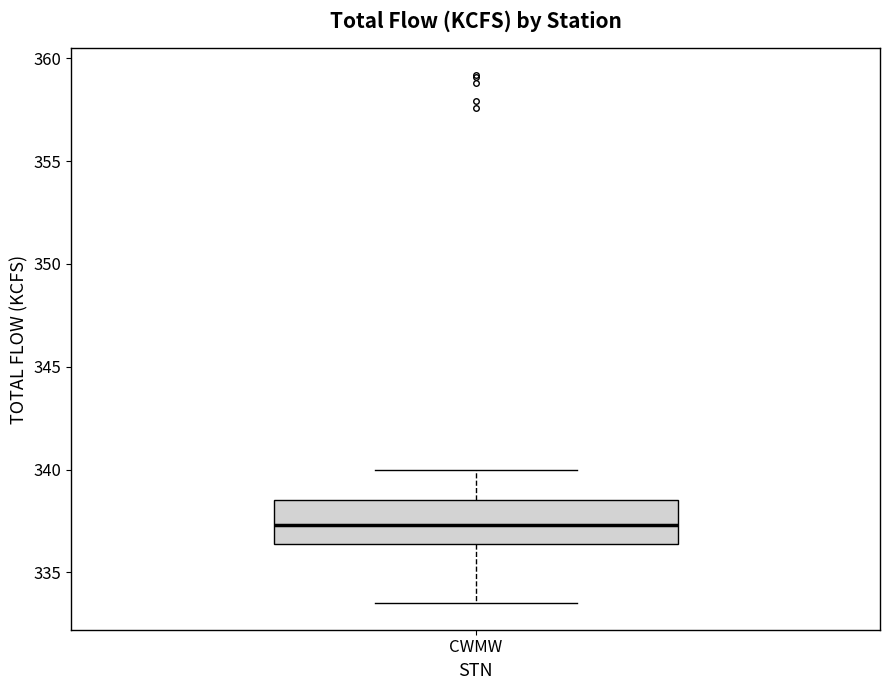

Transcribe this box plot: give where the median line is, the range the box spans, and where the two whiskers end, as read against the y-axis. The values are not printed on the chart, so give them approximately, as read against the axis.

median 337.5, box 336.5 to 338.5, whiskers 333.5 to 340.0